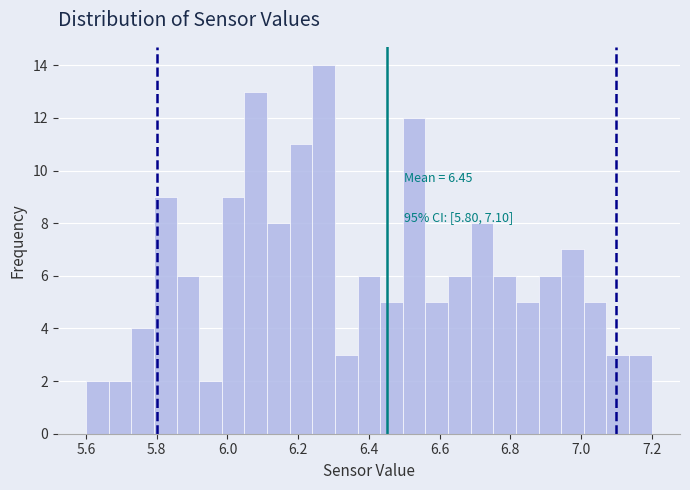

Around what value on the x-axis is the tallest bar? Give the approximate position of its centre, as read against the axis.

6.28